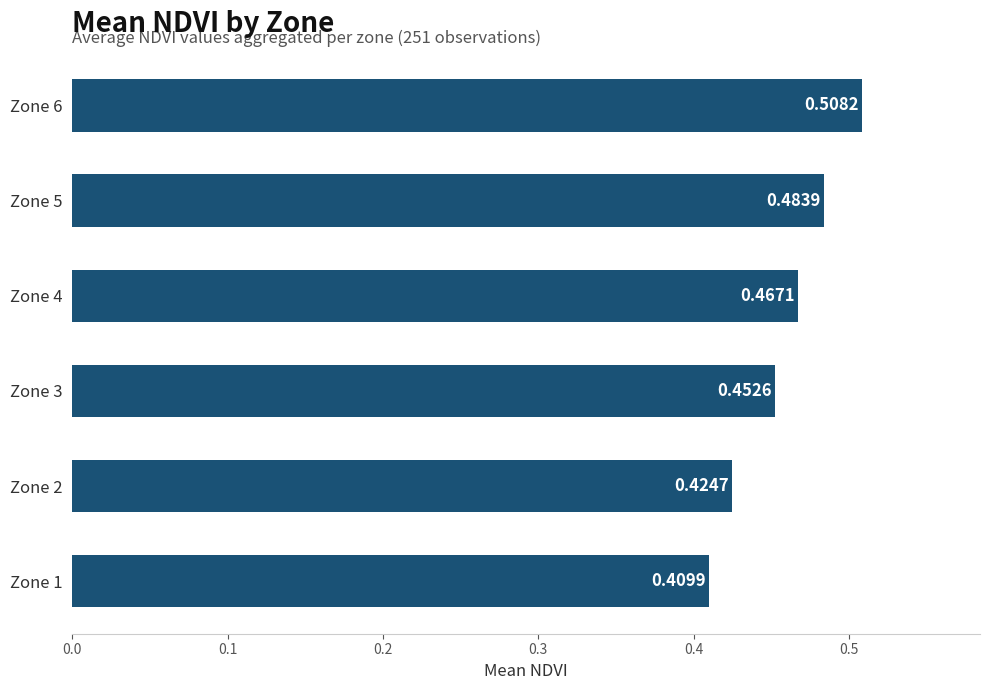

What is the sum of all values?

2.7